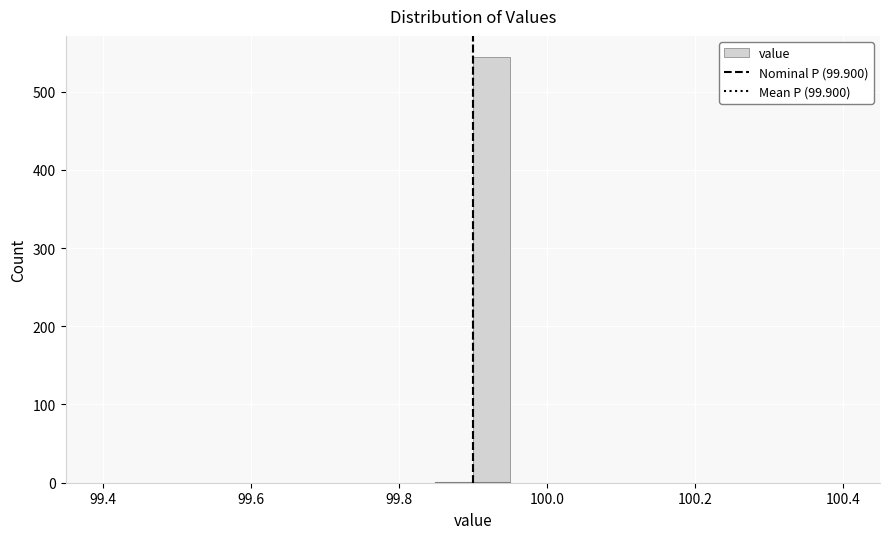

Read against the x-axis, roughly where is the centre of the tallest bar?

99.92